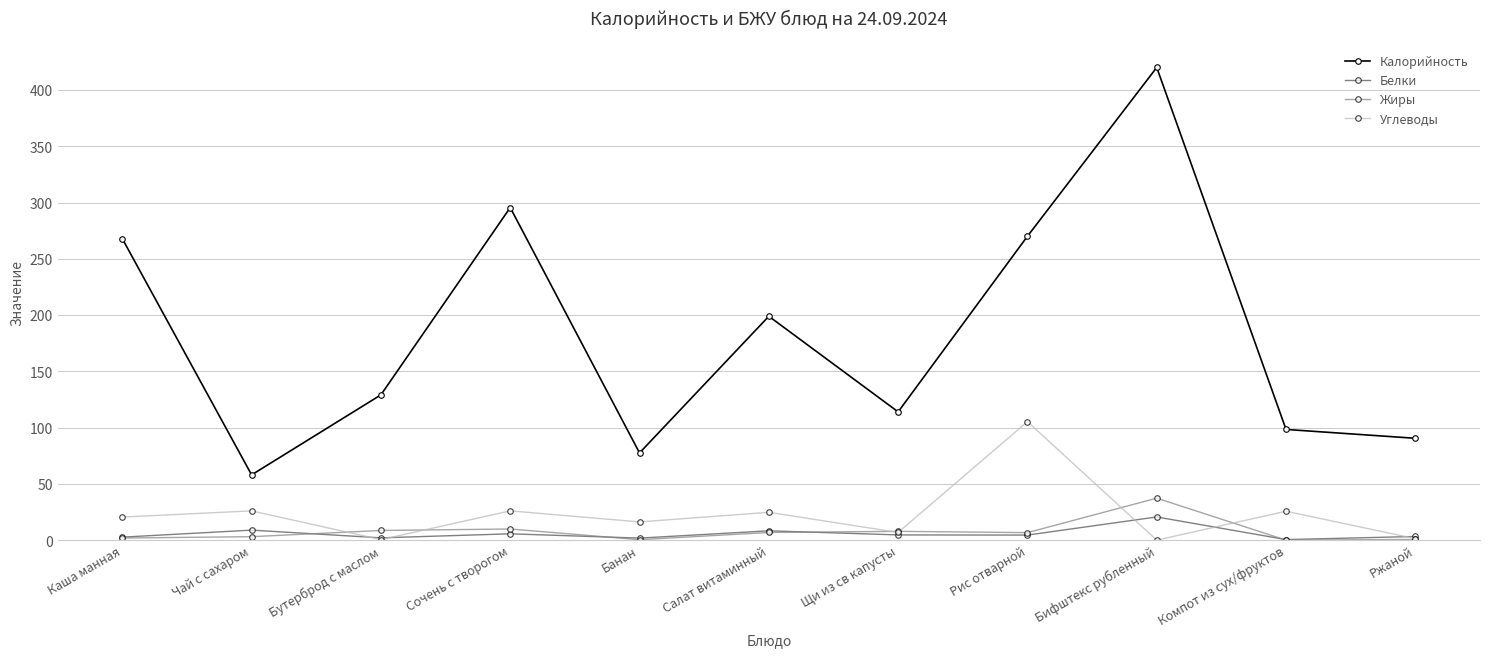

Is it true that Жиры equals 6.8 at Салат витаминный?

True